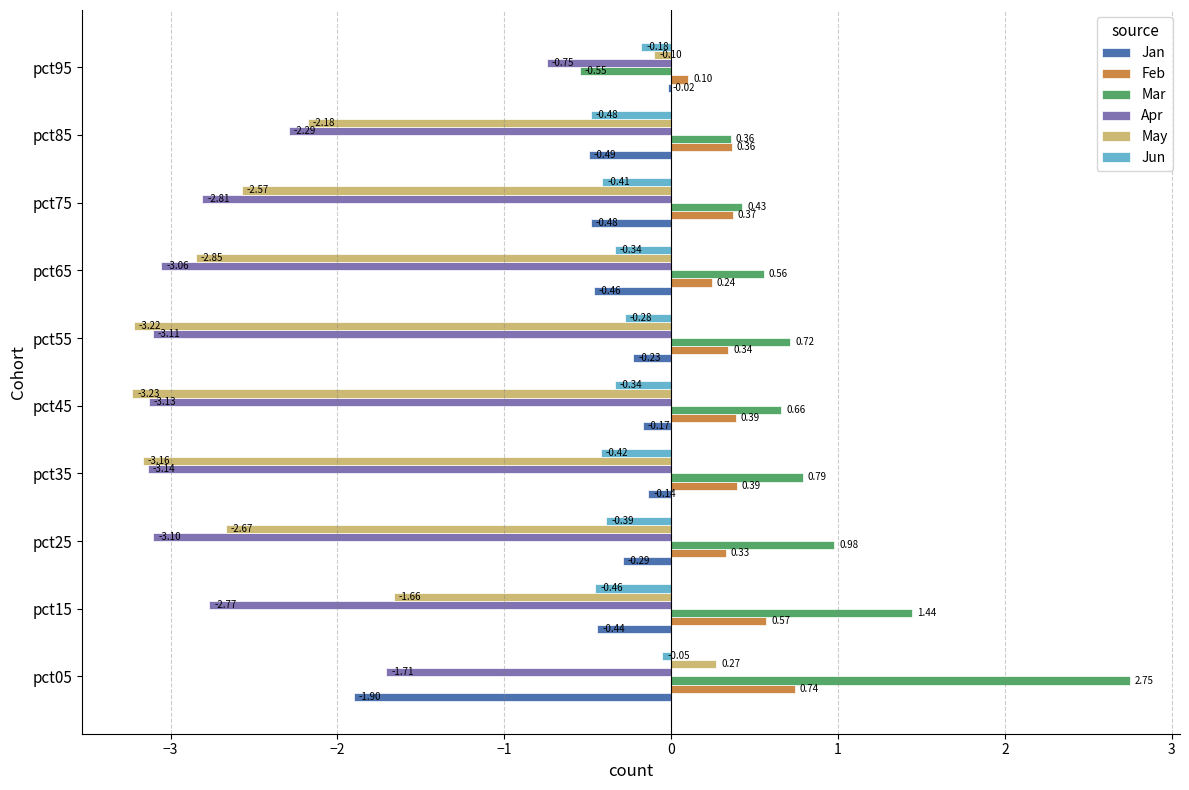

Which series has the largest total across all categories?

Mar